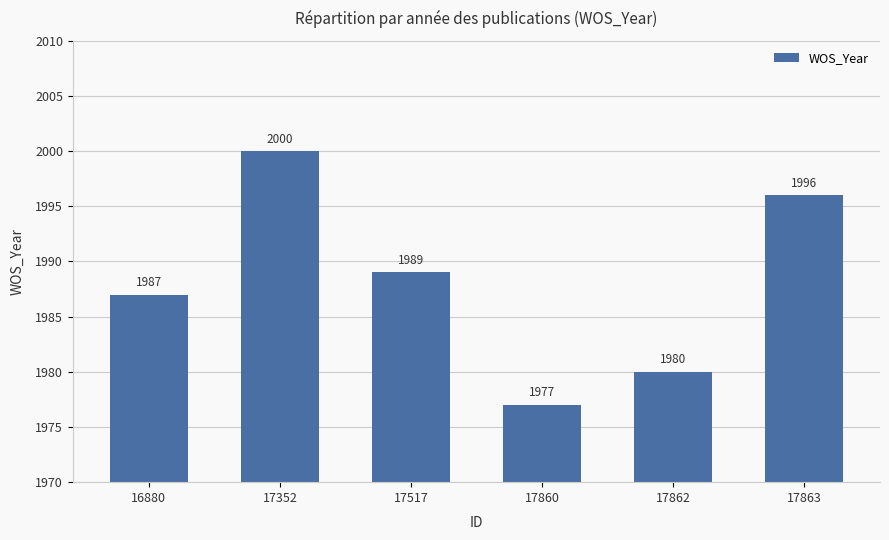

What is the difference between the maximum and second lowest values?

20